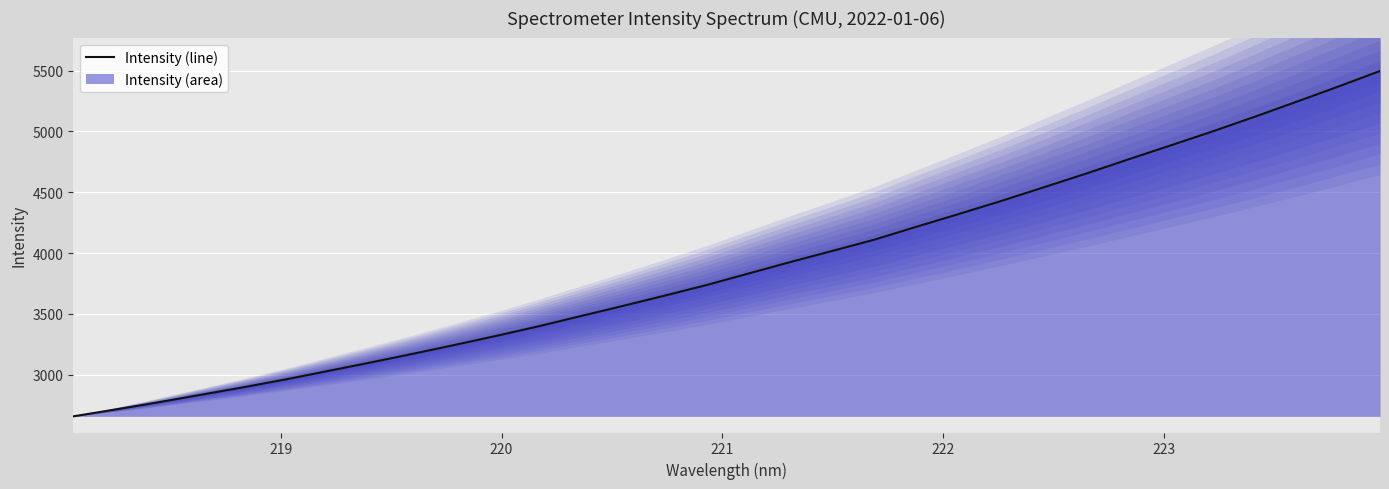

What is the minimum value shown in the chart?

2656.2